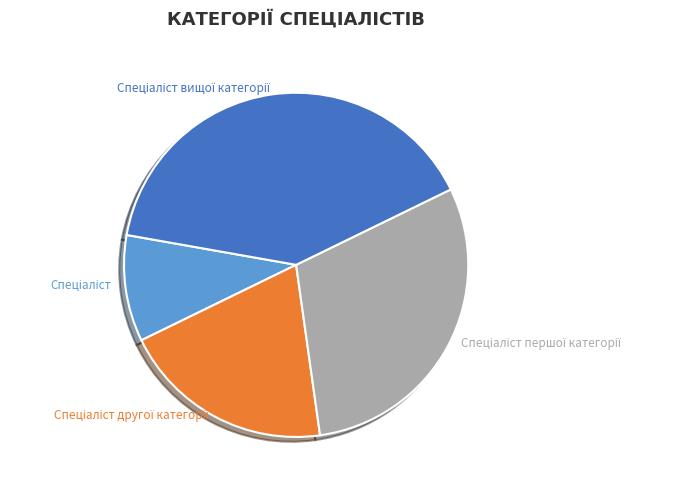

How many slices are in this pie chart?

4